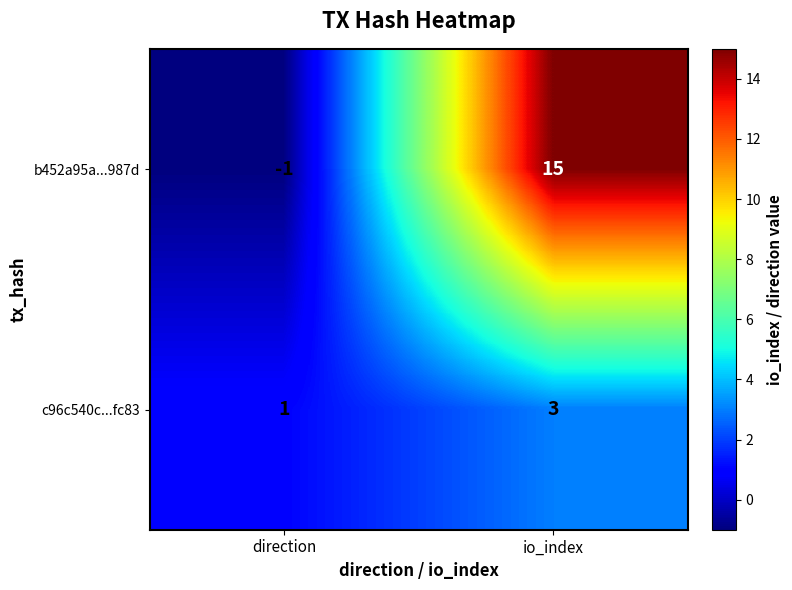

Count the number of categories in the chart.

2